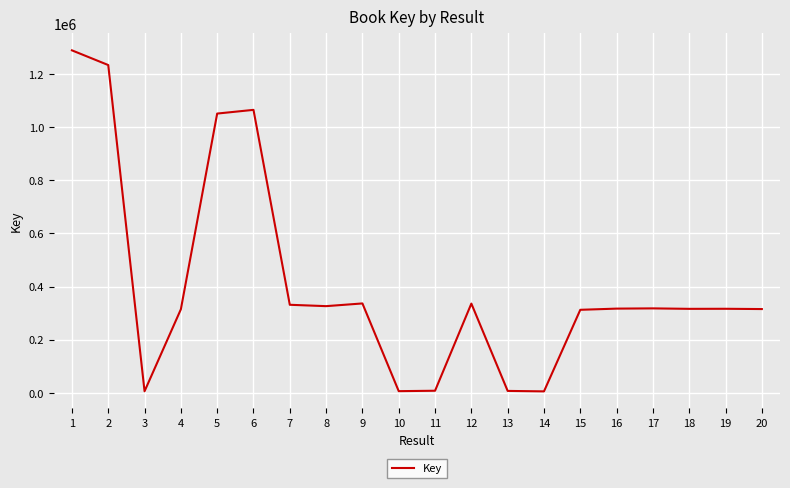

What is the smallest value displayed?

5138